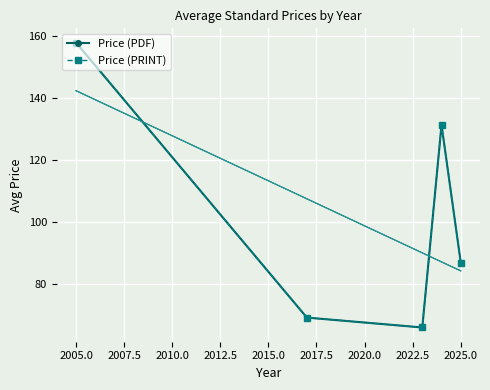

Which series has the widest spread of values?

Price (PDF)